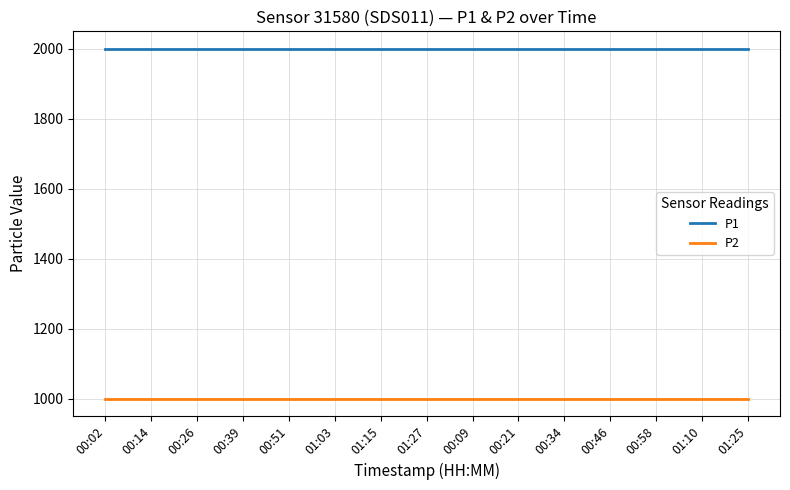

True or false: P1 and P2 cross at least once.

False